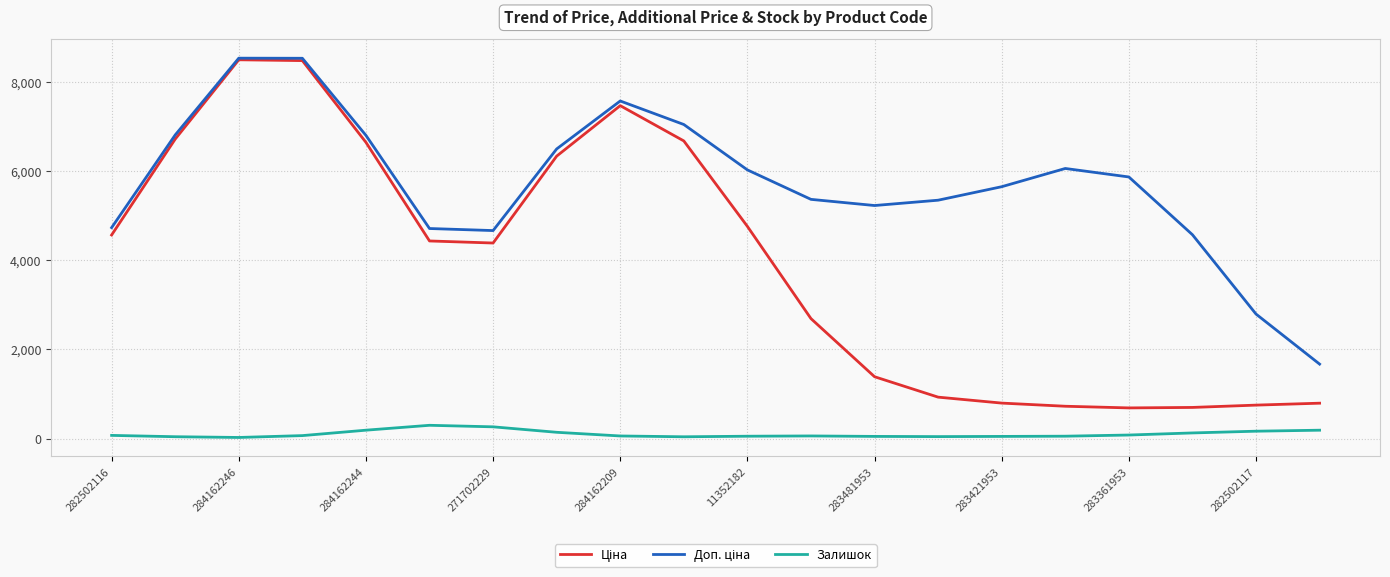

Is it true that Залишок equals 52.6 at 11352182?

True